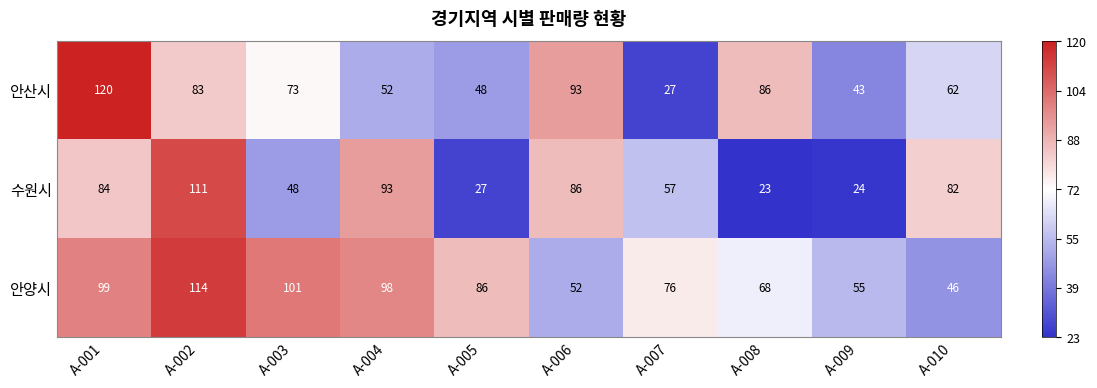

What is the sum of all 수원시 values?

635